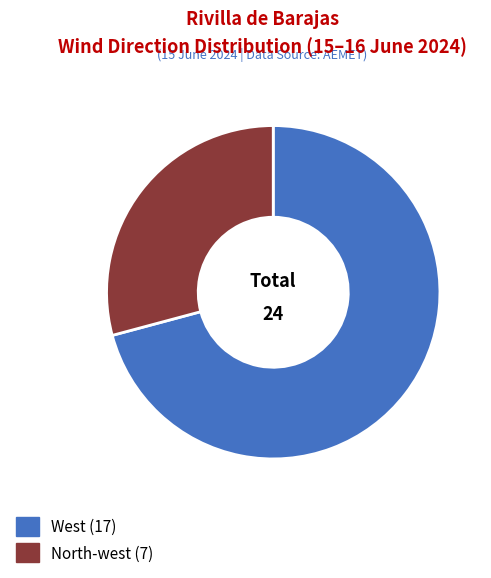

Combined, what portion of the pie is West and North-west?

100.0%